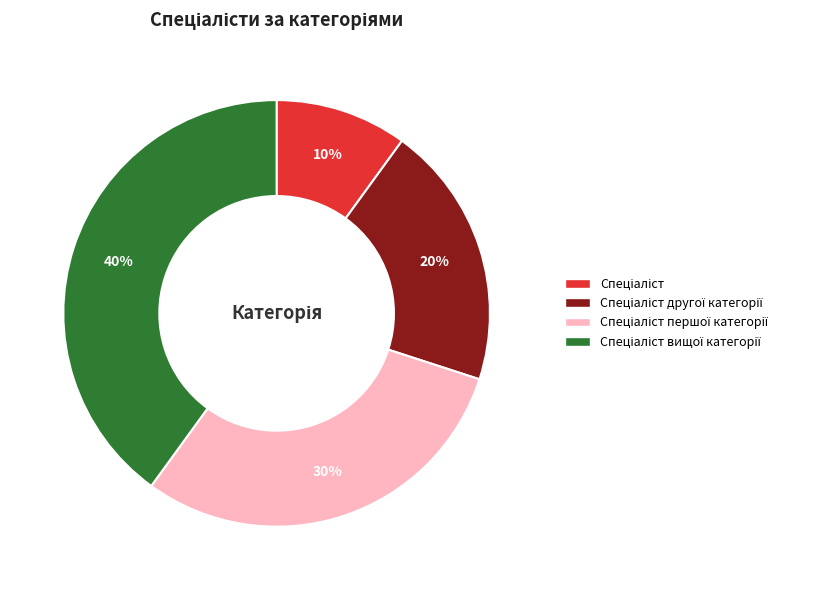

Count the number of slices in the pie.

4